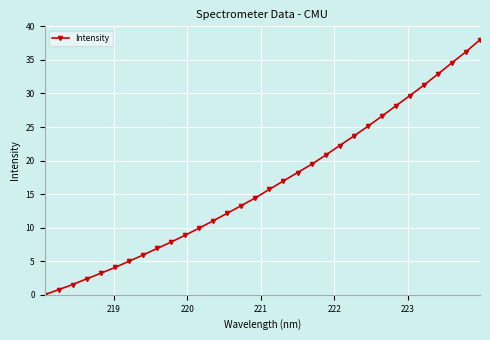

What is the value of the 17th point from the left?

15.7